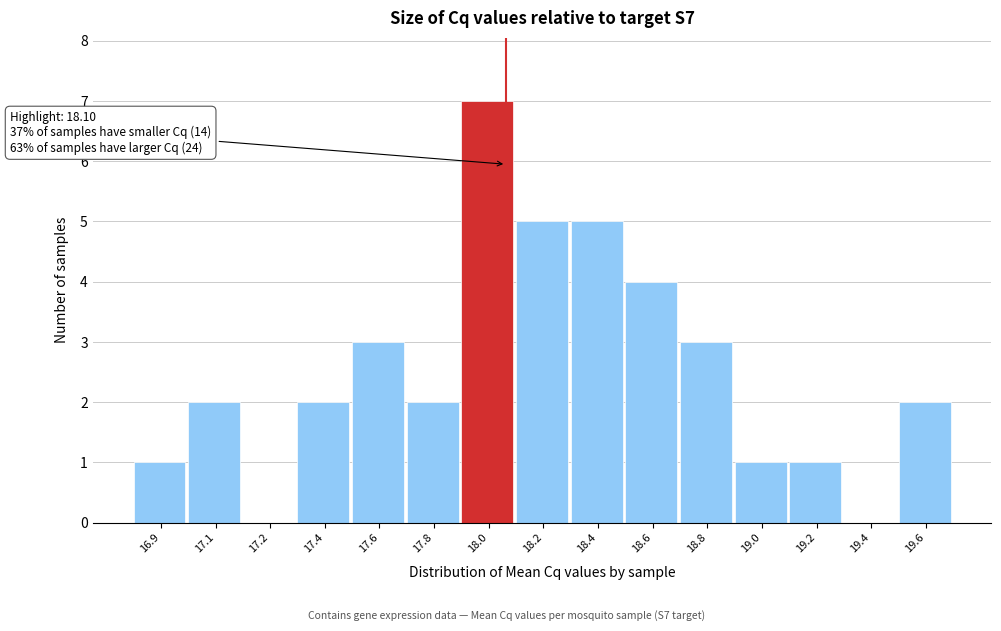

Reading left to right, what are all the values shown in this chart?

16.9=1	17.1=2	17.2=0	17.4=2	17.6=3	17.8=2	18.0=7	18.2=5	18.4=5	18.6=4	18.8=3	19.0=1	19.2=1	19.4=0	19.6=2